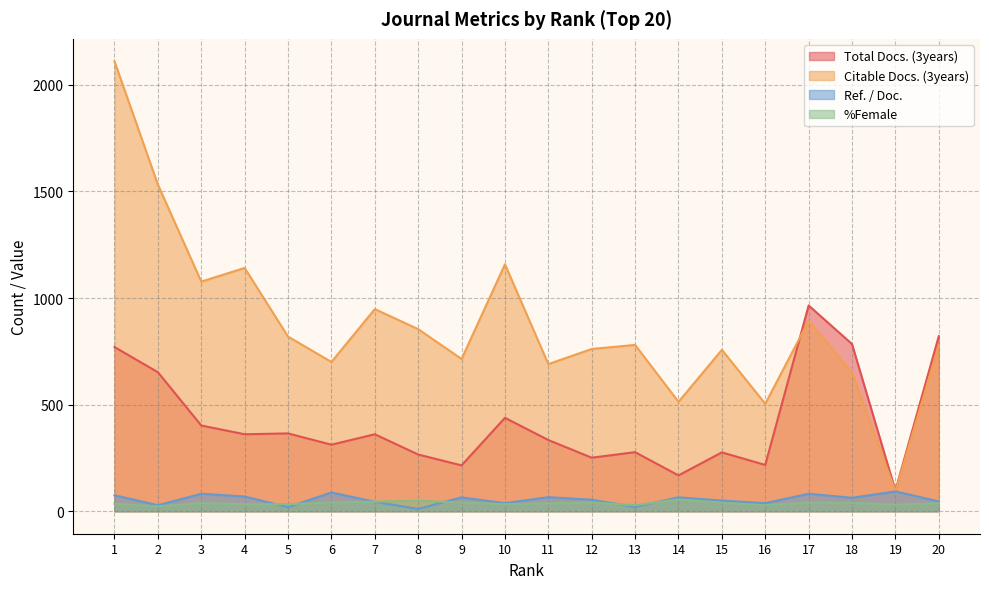

Reading left to right, extract all data points from this chart.

Total Docs. (3years): 770	652	402	361	365	312	361	266	215	438	334	251	277	168	276	217	965	784	97	821
Citable Docs. (3years): 2110	1532	1077	1141	819	700	948	854	714	1158	690	761	780	513	757	504	893	650	94	779
Ref. / Doc.: 75	28	82	69	19	88	44	11	65	38	66	54	20	65	50	38	82	63	93	46
%Female: 35	23	38	33	33	41	45	49	41	33	37	41	28	55	40	28	40	39	31	37